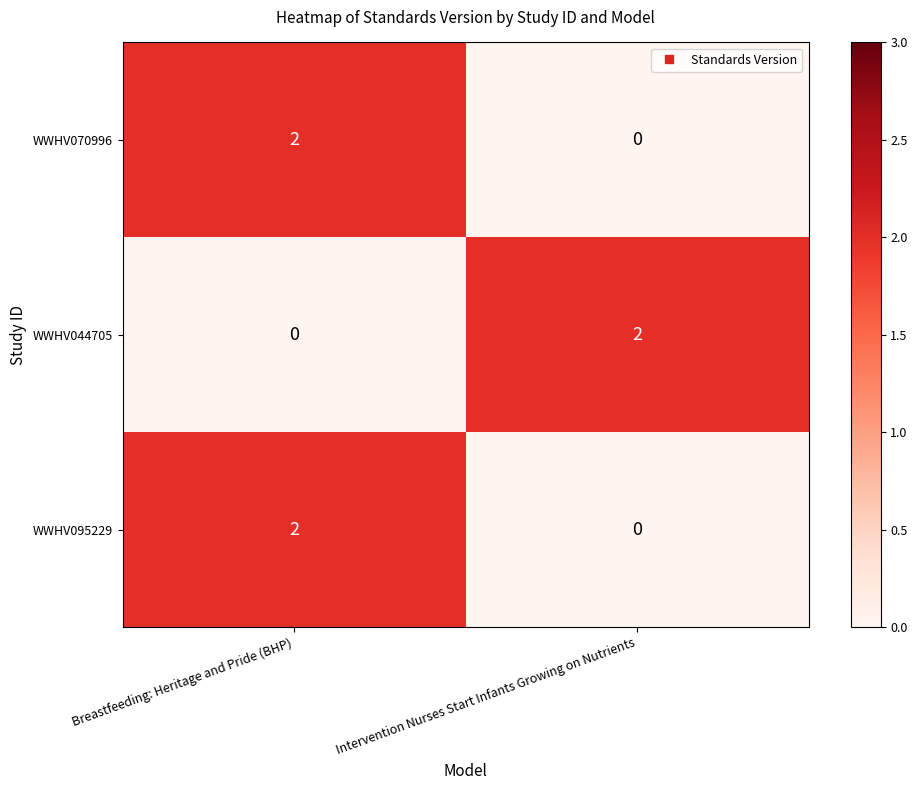

What is the total value across all series at Breastfeeding: Heritage and Pride (BHP)?

4